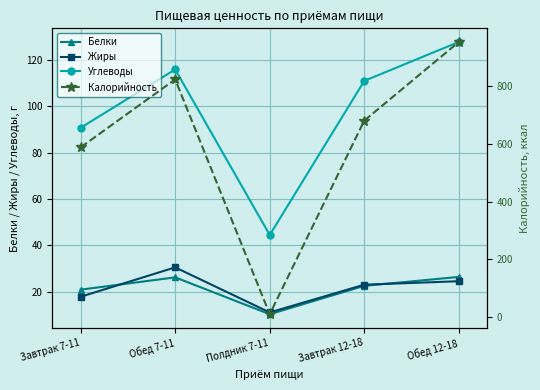

Where is the first local minimum for Калорийность?

Полдник 7-11